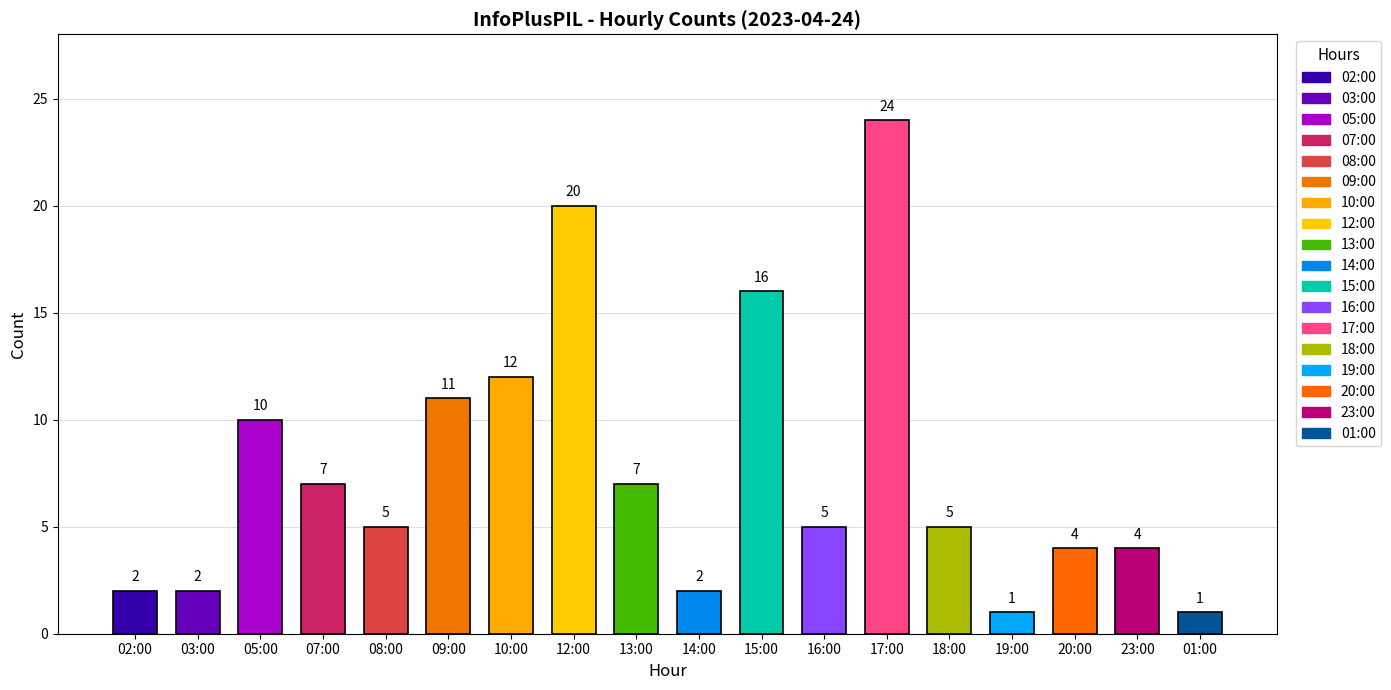

What is the maximum value shown in the chart?

24